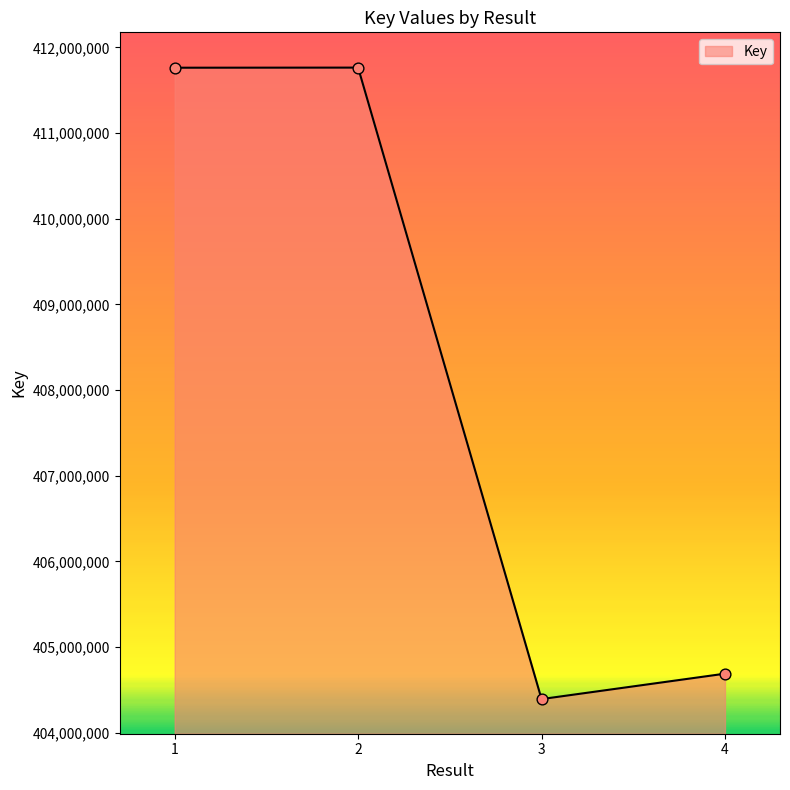

What is the ratio of the value at 2 to the value at 1?

1.0